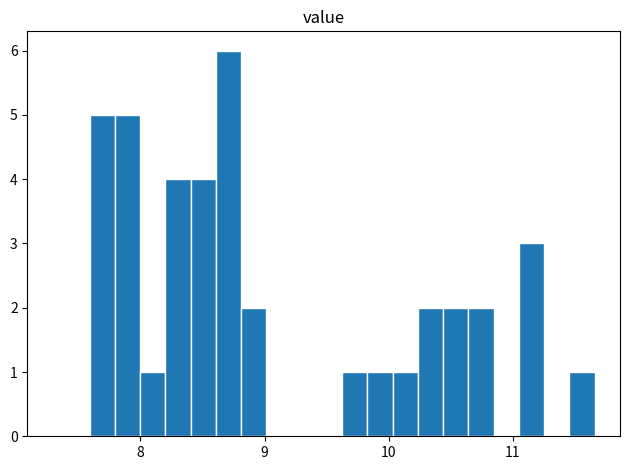

Read against the x-axis, roughly where is the centre of the tallest bar?

8.7